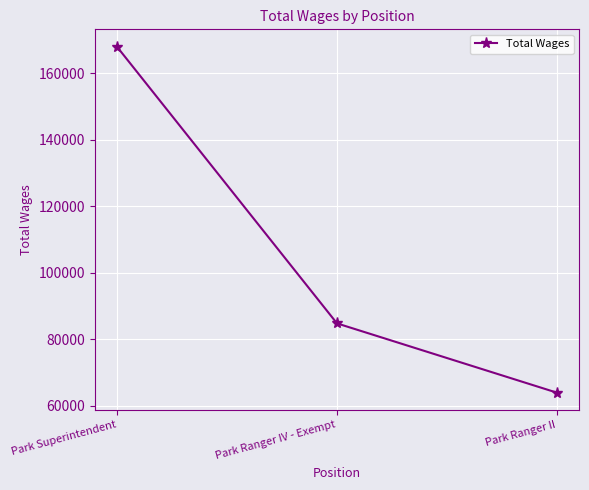

Rank the categories by value from highest to lowest.

Park Superintendent, Park Ranger IV - Exempt, Park Ranger II